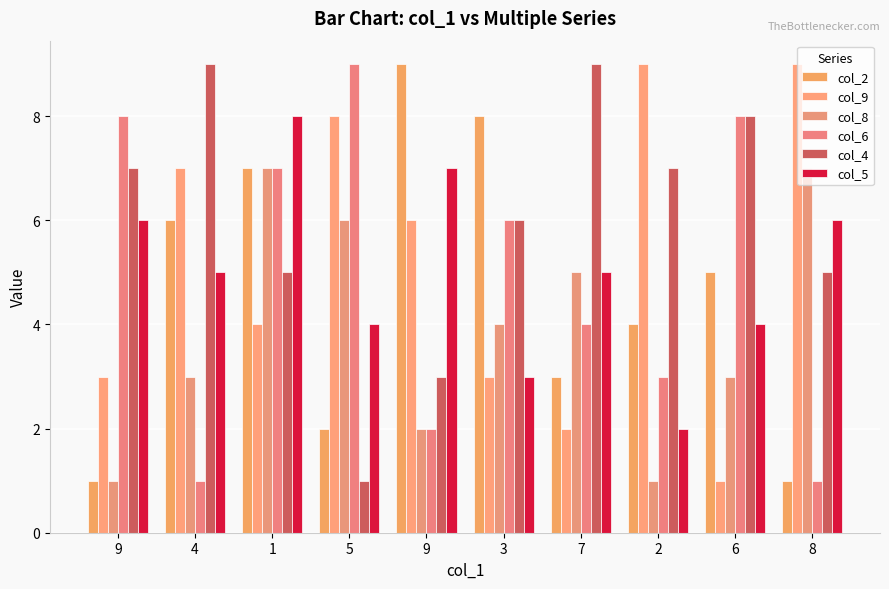

What is the difference between the highest and lowest values at 9?

7